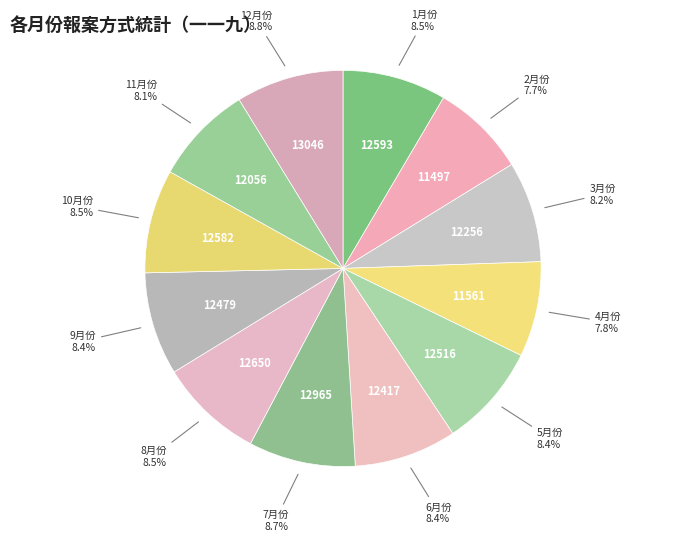

What is the ratio of the value at 12月份 to the value at 10月份?

1.0